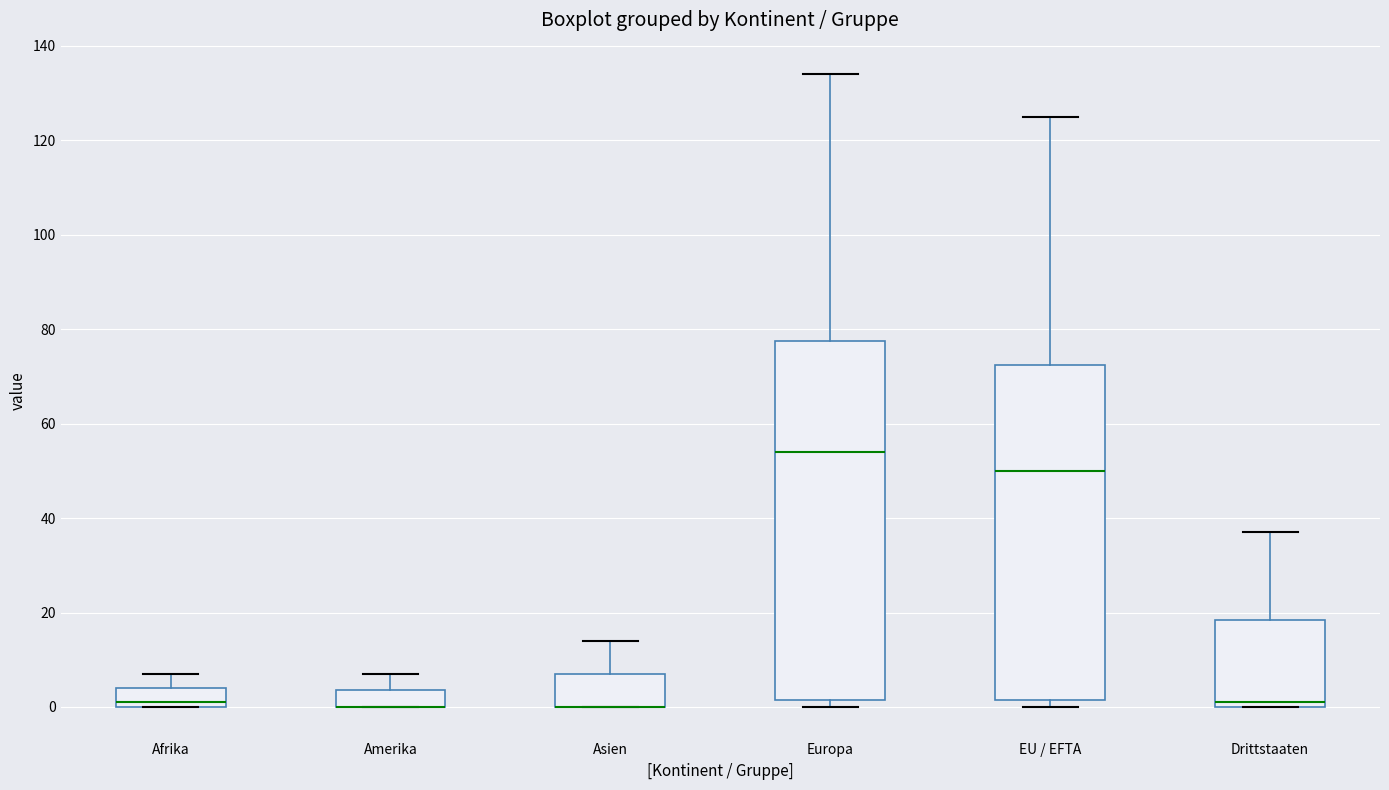

Reading left to right, read every box against the y-axis: the position of its median line, the range the box covers, and the ends of its whiskers. The values are not printed on the chart, so give them approximately, as read against the axis.

Afrika: median 2, box 0 to 4, whiskers 0 to 8
Amerika: median 0 (drawn on the box's lower edge), box 0 to 4, whiskers 0 to 8
Asien: median 0 (drawn on the box's lower edge), box 0 to 8, whiskers 0 to 14
Europa: median 54, box 2 to 78, whiskers 0 to 134
EU / EFTA: median 50, box 2 to 72, whiskers 0 to 126
Drittstaaten: median 2, box 0 to 18, whiskers 0 to 38